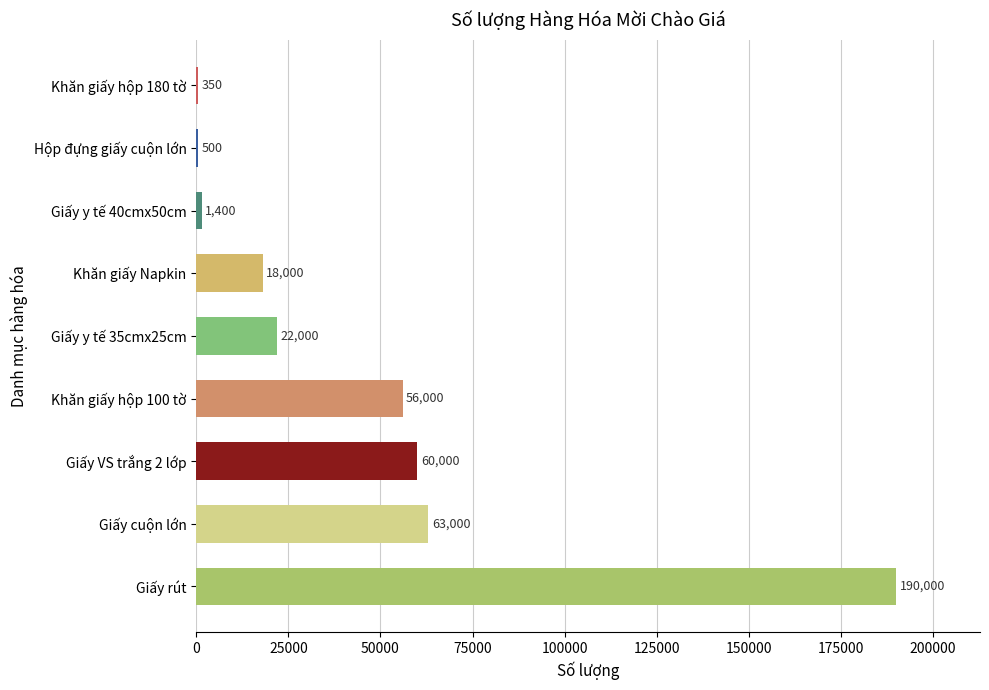

What is the sum of all values?

411250